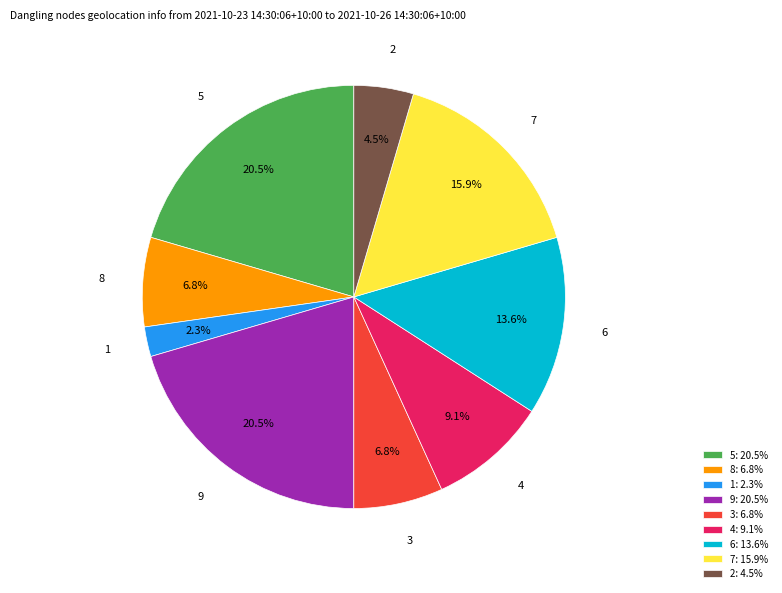

Which has a higher value, 8: 6.8% or 5: 20.5%?

5: 20.5%